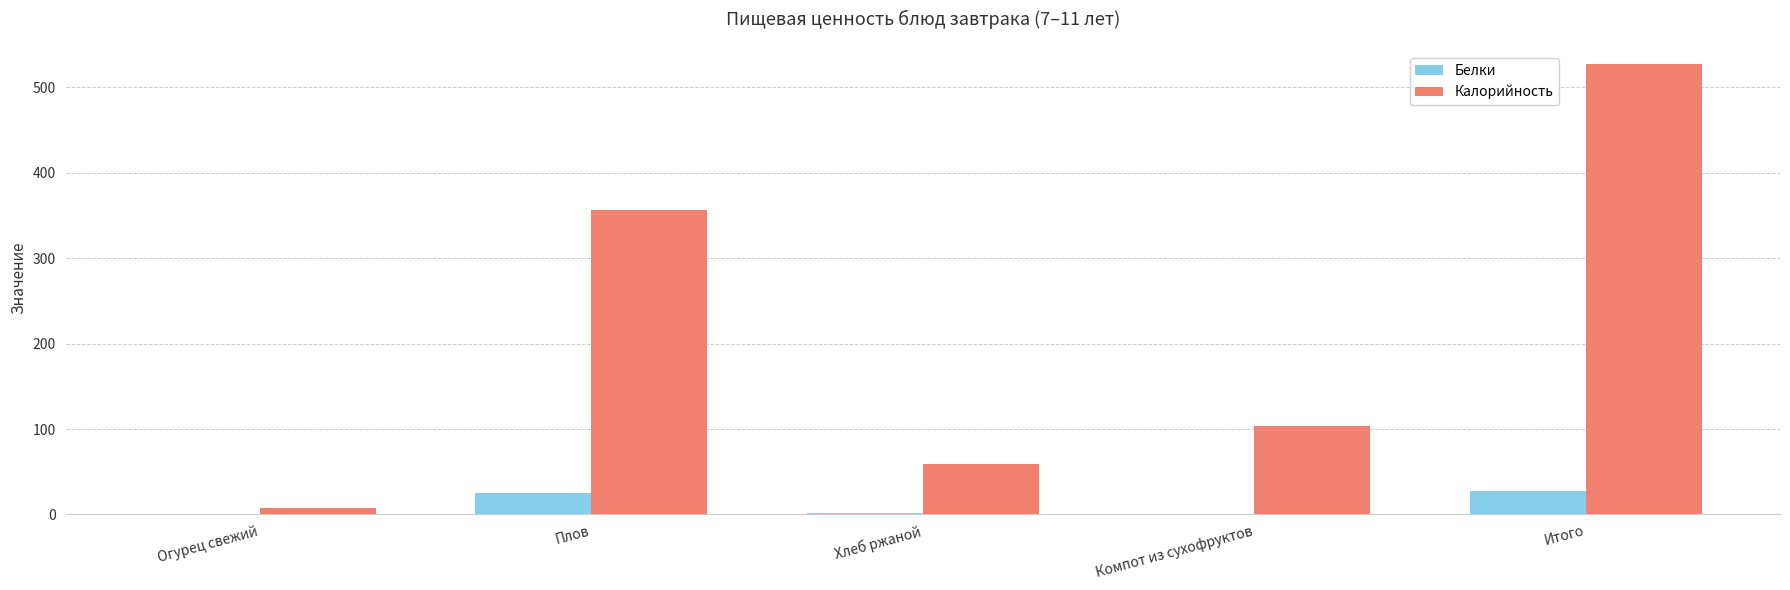

What is the sum of the Белки values at Итого and Компот из сухофруктов?

27.8